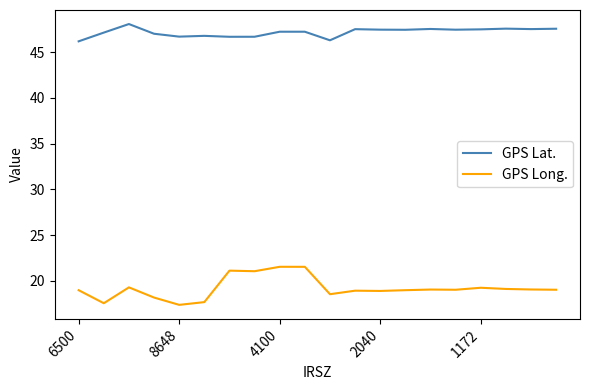

Which series has the widest spread of values?

GPS Long.